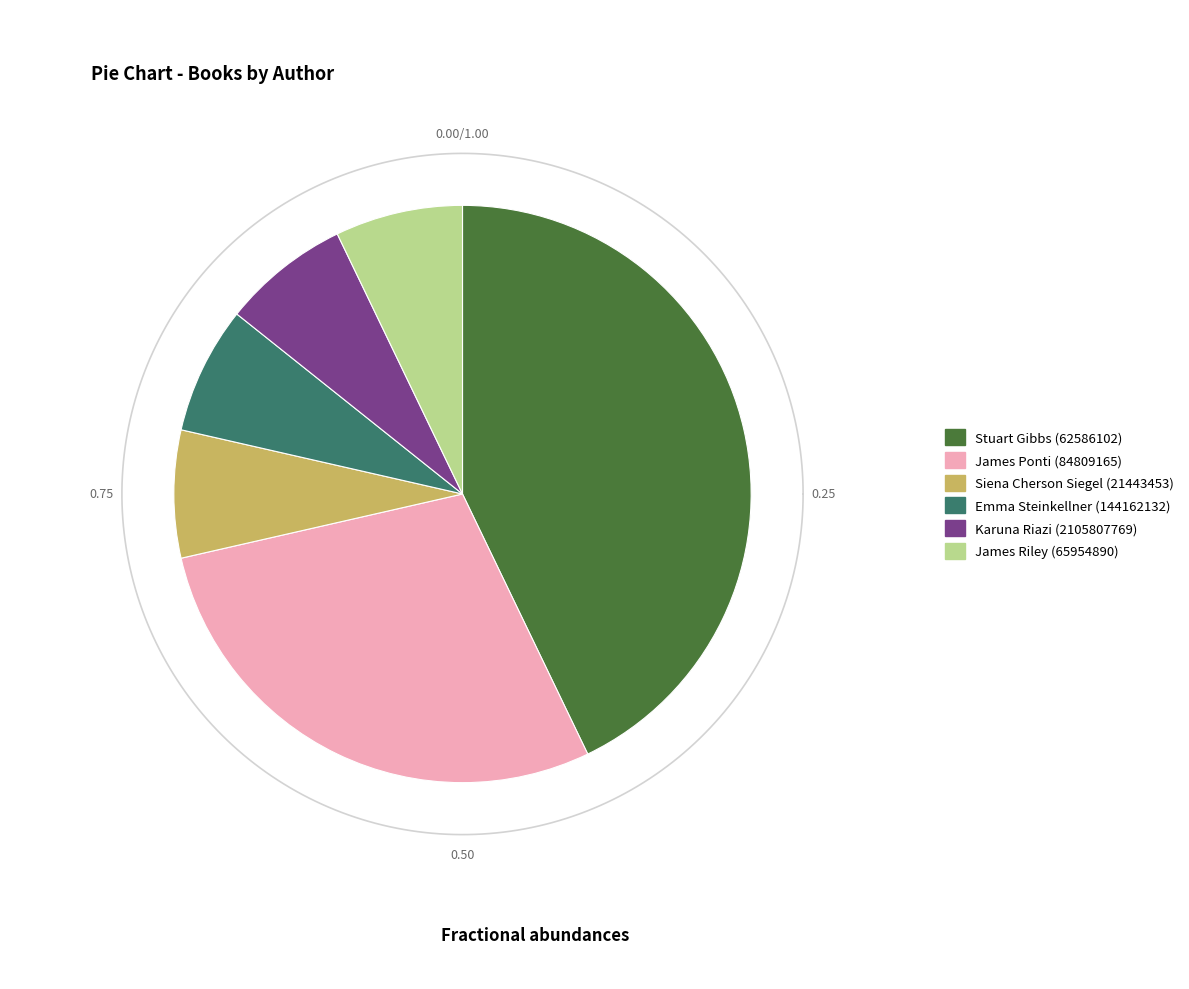

What is the change in value from Stuart Gibbs (62586102) to James Riley (65954890)?

-5